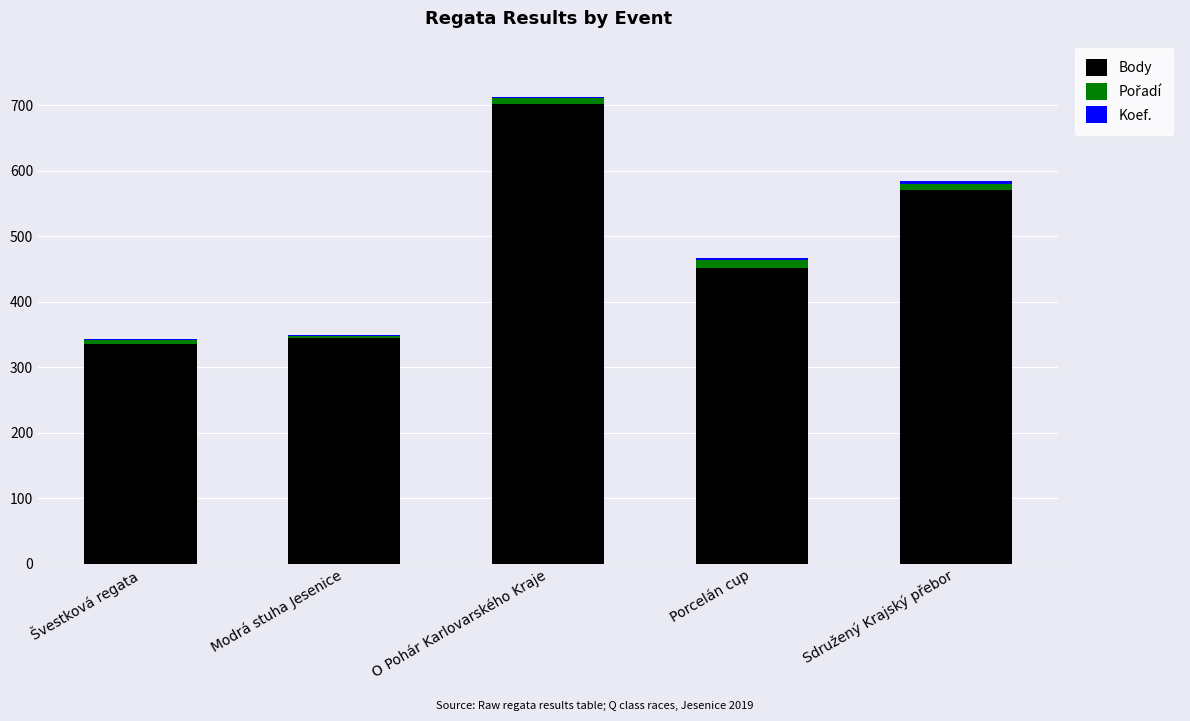

At which label does Body reach its peak?

O Pohár Karlovarského Kraje